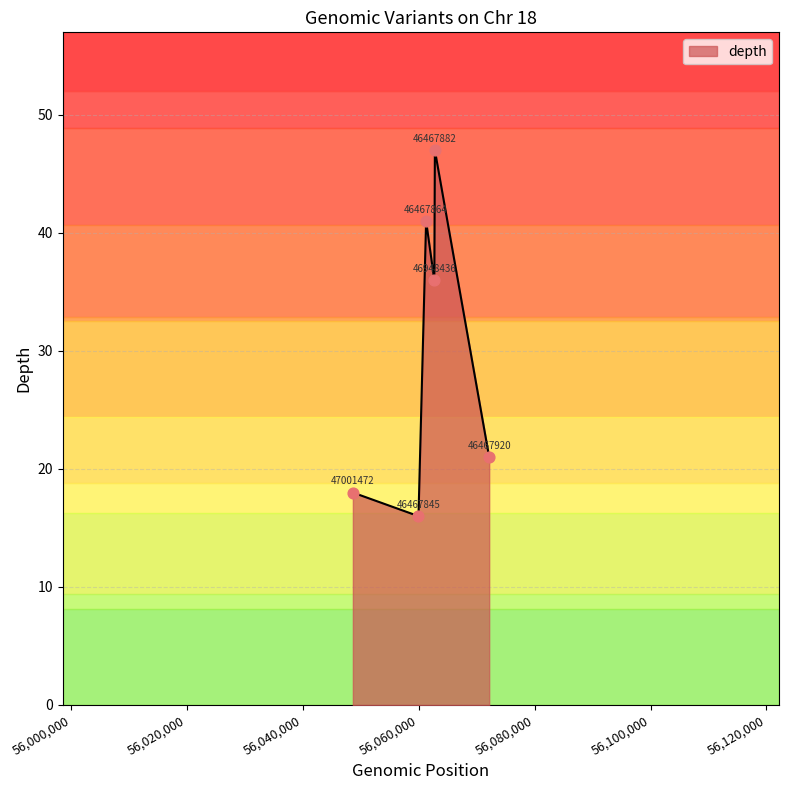

How many interior local valleys (lower than both neighbors) does the data have?

2